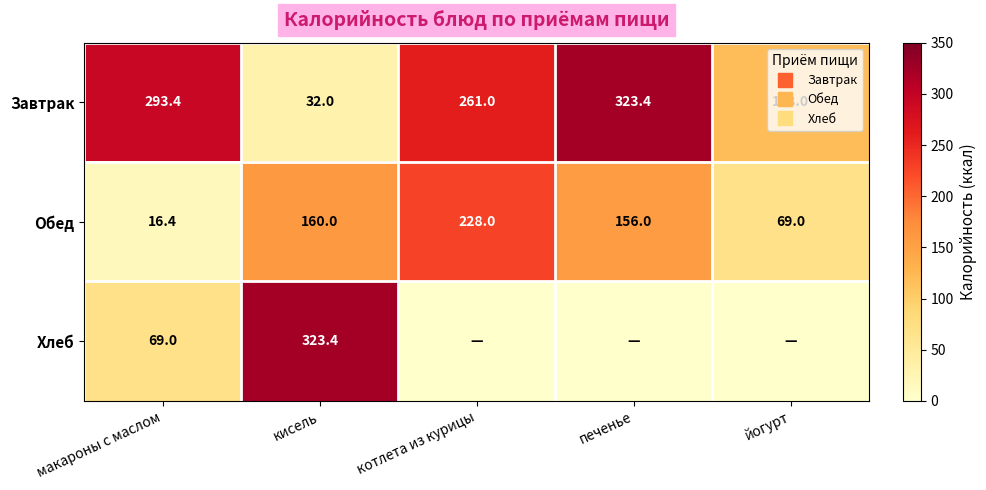

Rank the categories by Хлеб value from highest to lowest.

кисель, макароны с маслом, котлета из курицы, печенье, йогурт